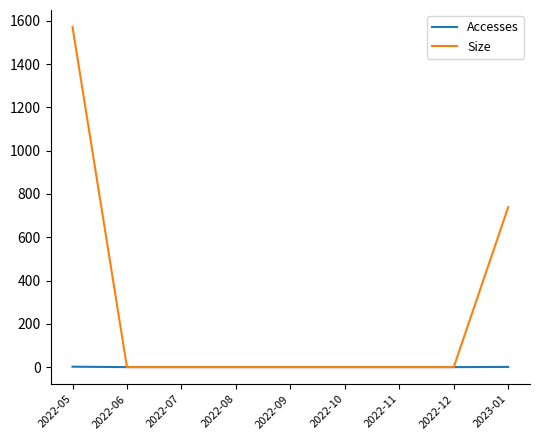

What is the difference between the maximum and minimum values in the Size series?

1571